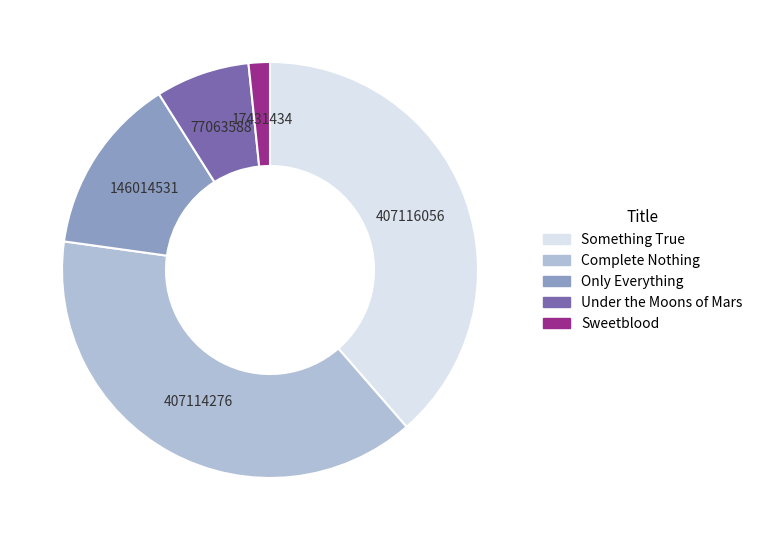

Is it true that Complete Nothing is 39% of the pie?

True